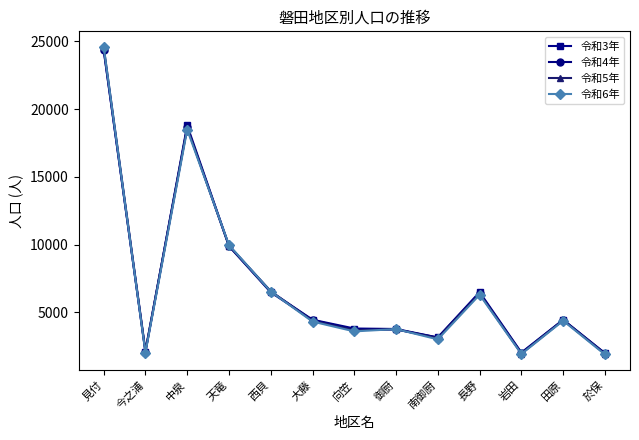

Is the value of 令和4年 at 田原 greater than the value of 令和3年 at 岩田?

Yes